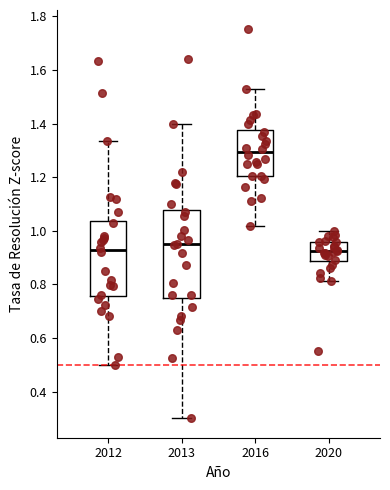

Reading left to right, read every box against the y-axis: the position of its median line, the range the box covers, and the ends of its whiskers. The values are not printed on the chart, so give them approximately, as read against the axis.

2012: median 0.92, box 0.76 to 1.04, whiskers 0.50 to 1.34
2013: median 0.94, box 0.74 to 1.08, whiskers 0.30 to 1.40
2016: median 1.30, box 1.20 to 1.38, whiskers 1.02 to 1.52
2020: median 0.92, box 0.88 to 0.96, whiskers 0.82 to 1.00